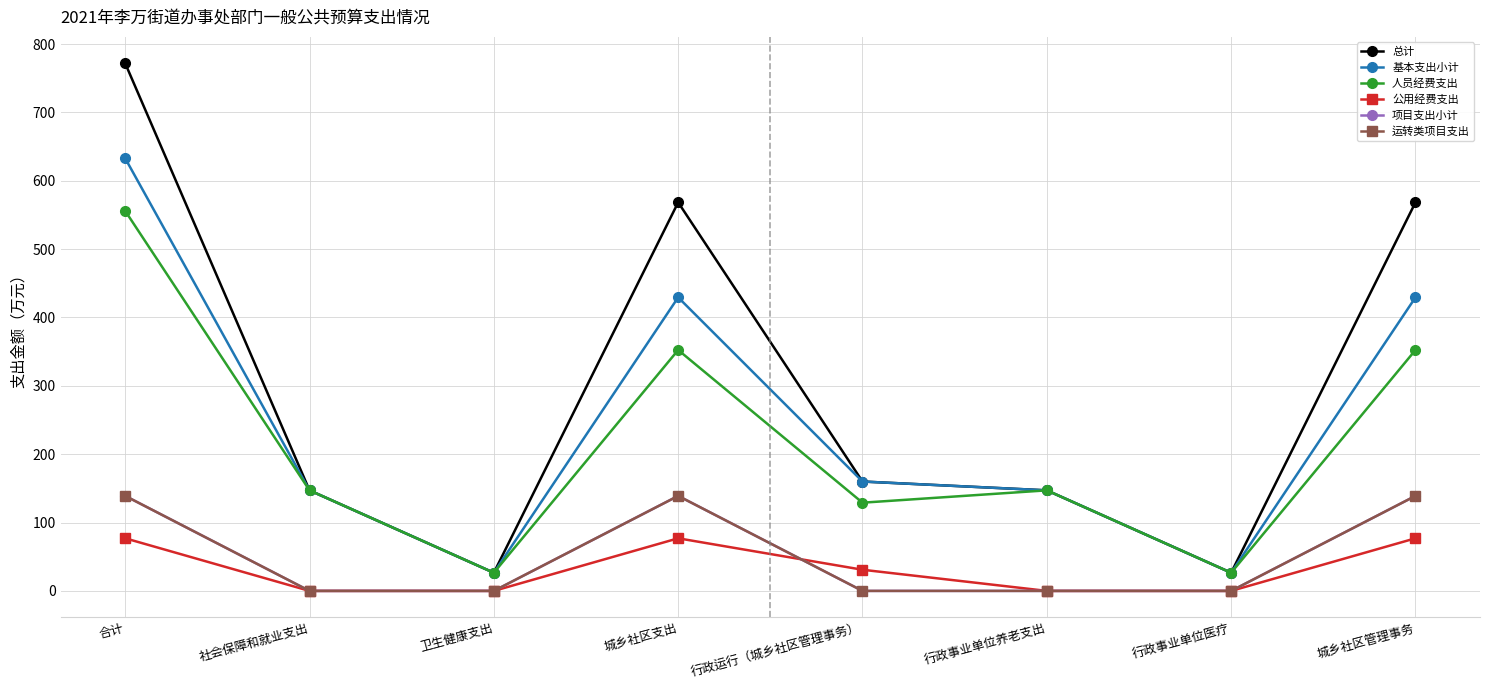

At 城乡社区支出, list the series in order from largest to smallest.

总计, 基本支出小计, 人员经费支出, 项目支出小计, 运转类项目支出, 公用经费支出